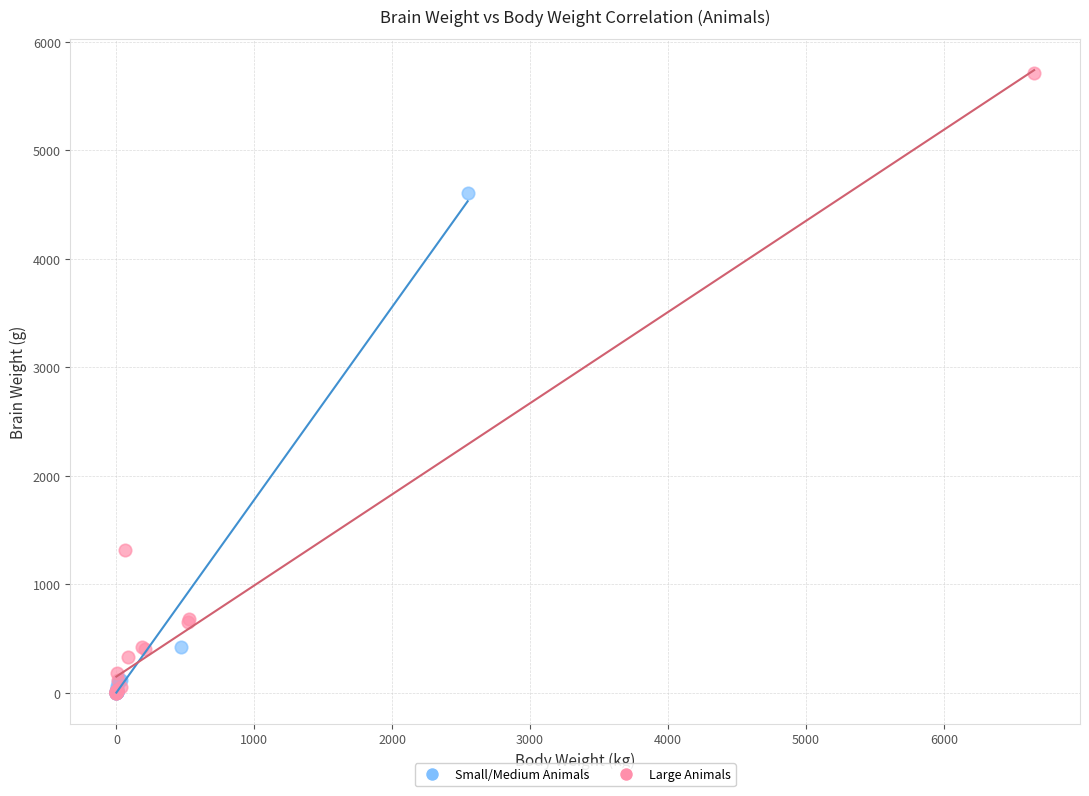

Which series has the largest Y range (max minus min)?

Large Animals